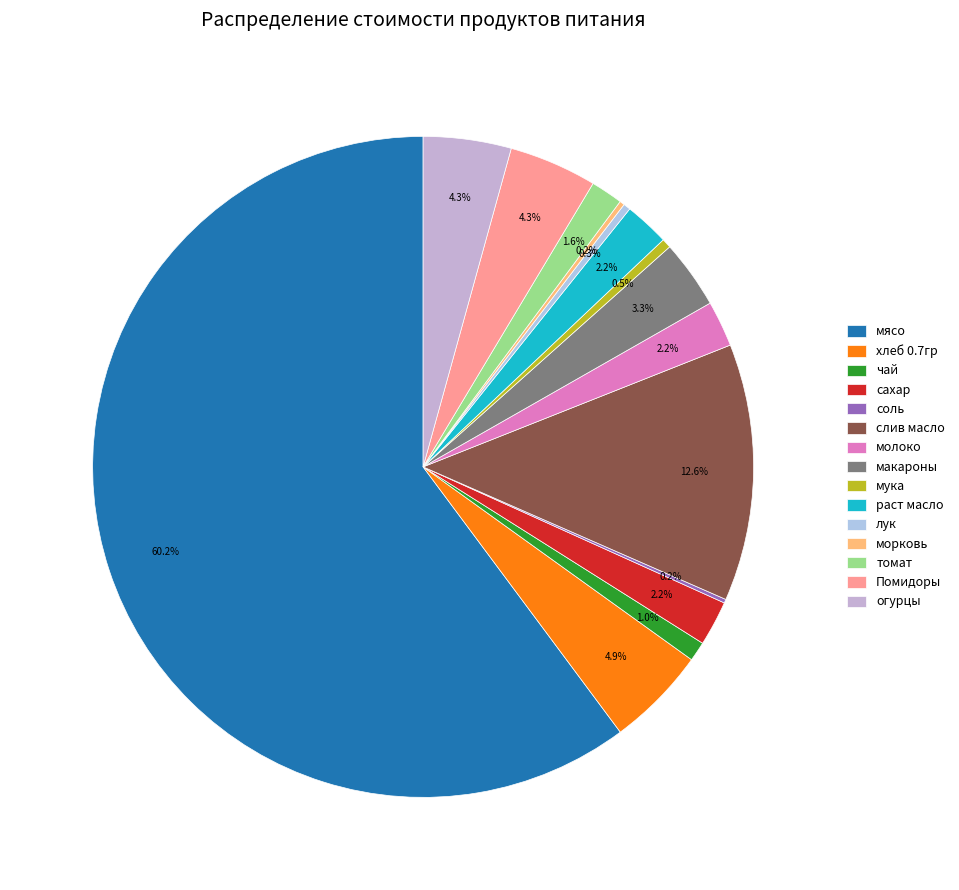

Count the number of slices in the pie.

15